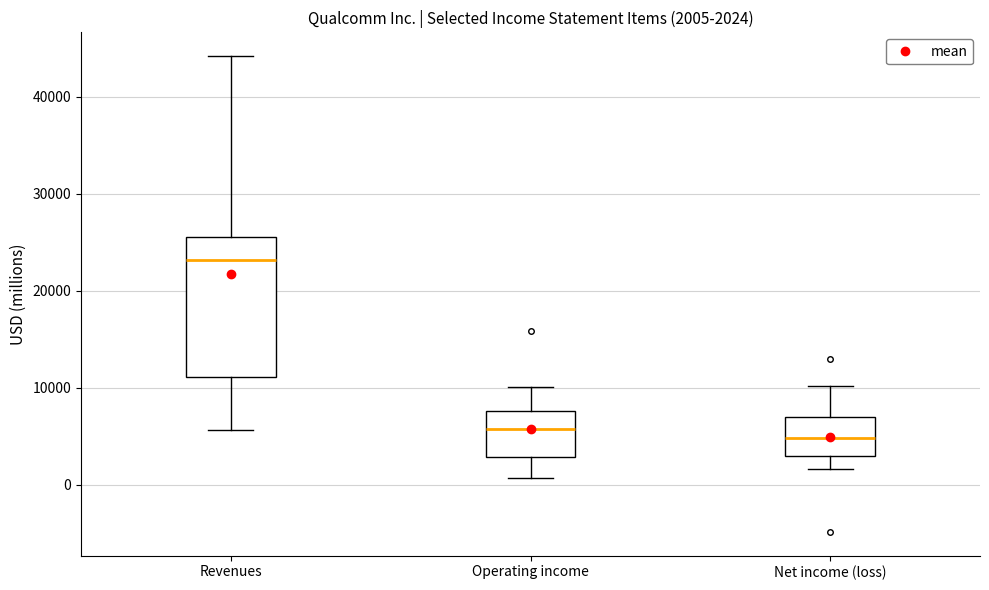

Comparing the boxes themselves (not the whiskers), which one is the tallest?

Revenues